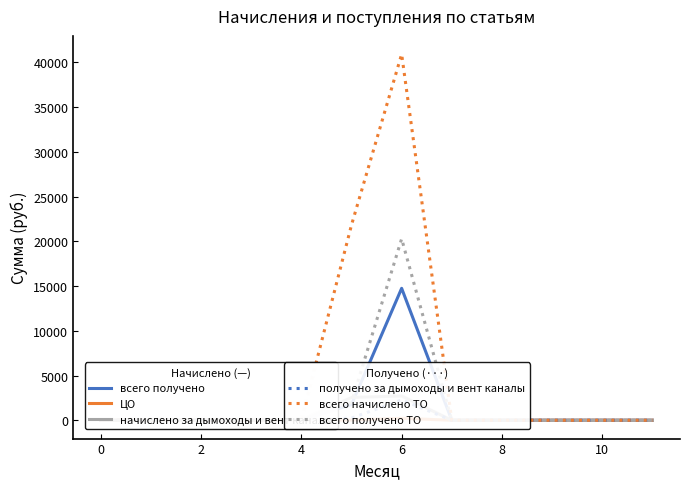

Is the value of всего начислено ТО at 8 greater than the value of всего получено ТО at 4?

Yes